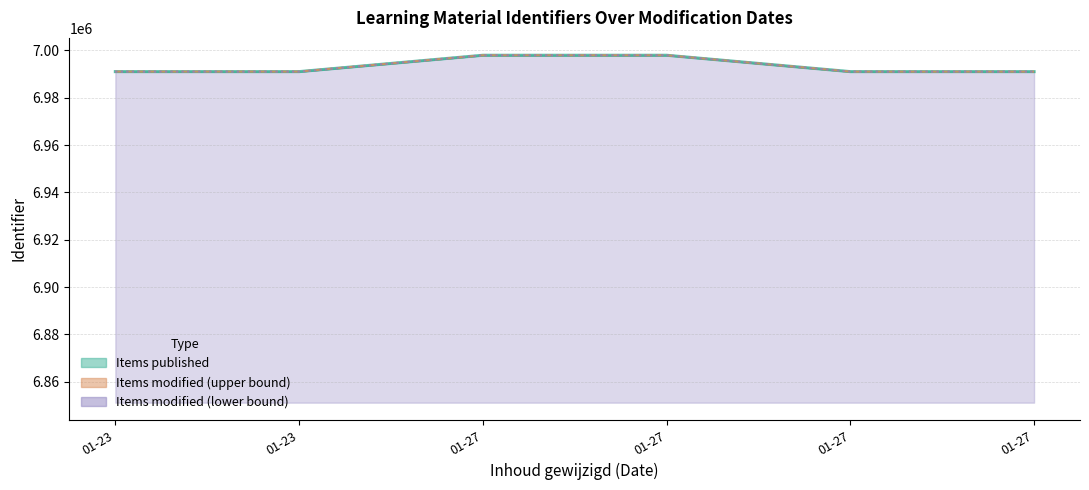

List the labels in order of value, smallest first.

01-23, 01-27, 01-27, 01-23, 01-27, 01-27